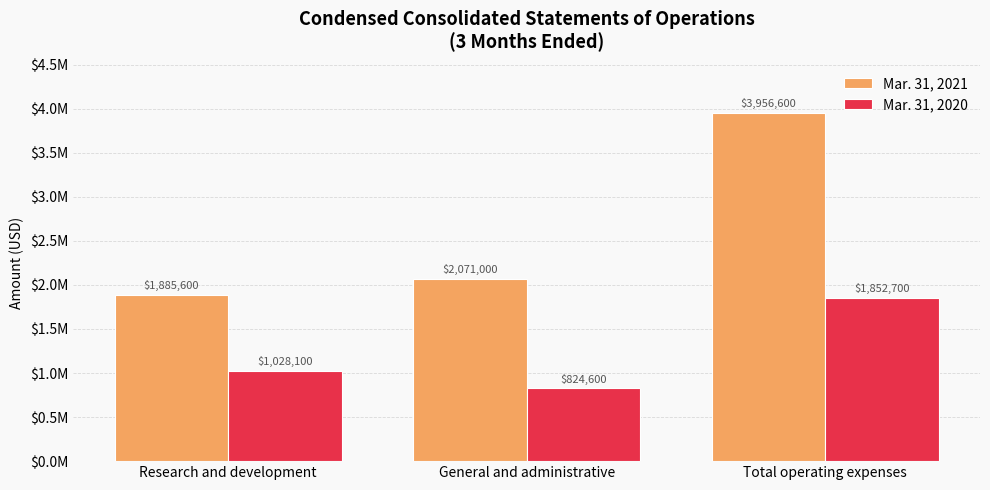

Does the chart contain stacked bars?

No